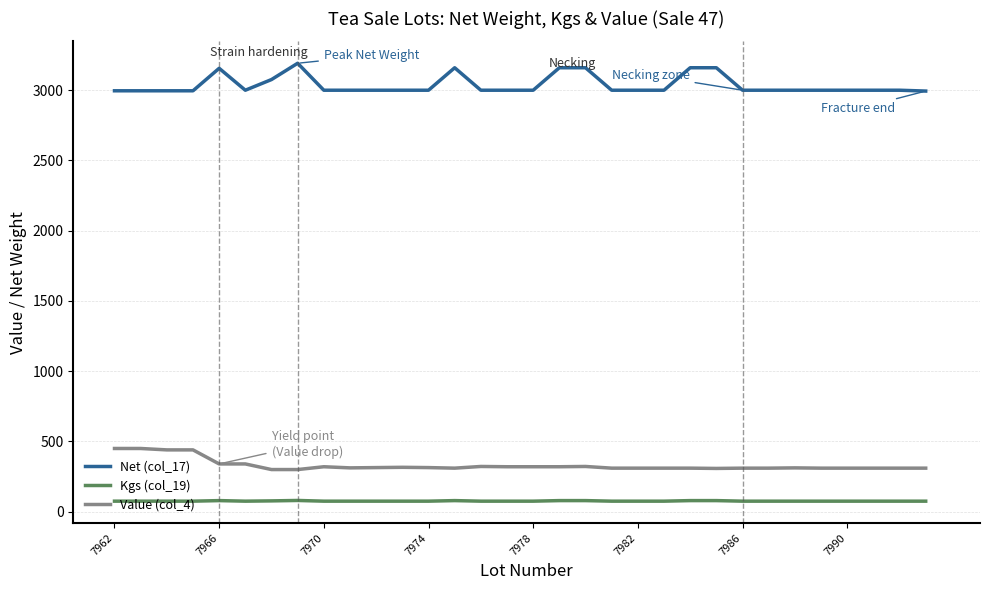

What are all the series names shown in the legend?

Net (col_17), Kgs (col_19), Value (col_4)